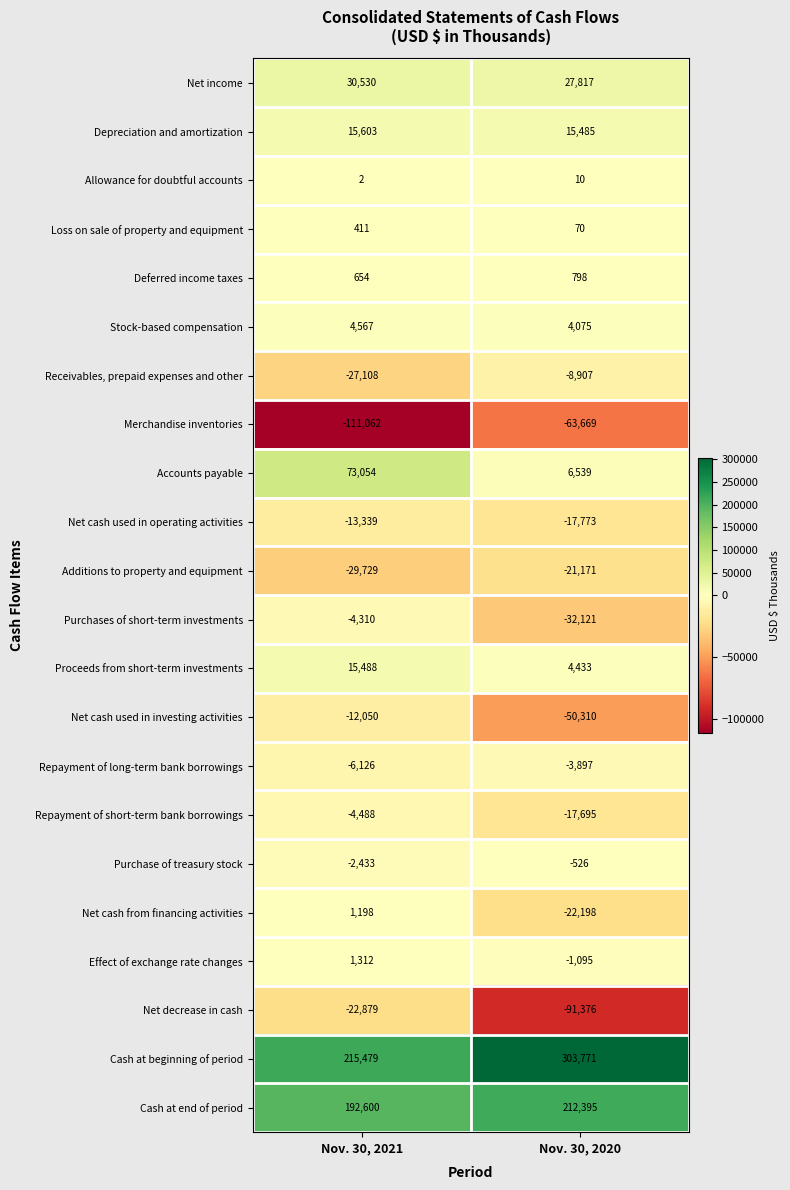

Which series has the widest spread of values?

Cash at beginning of period